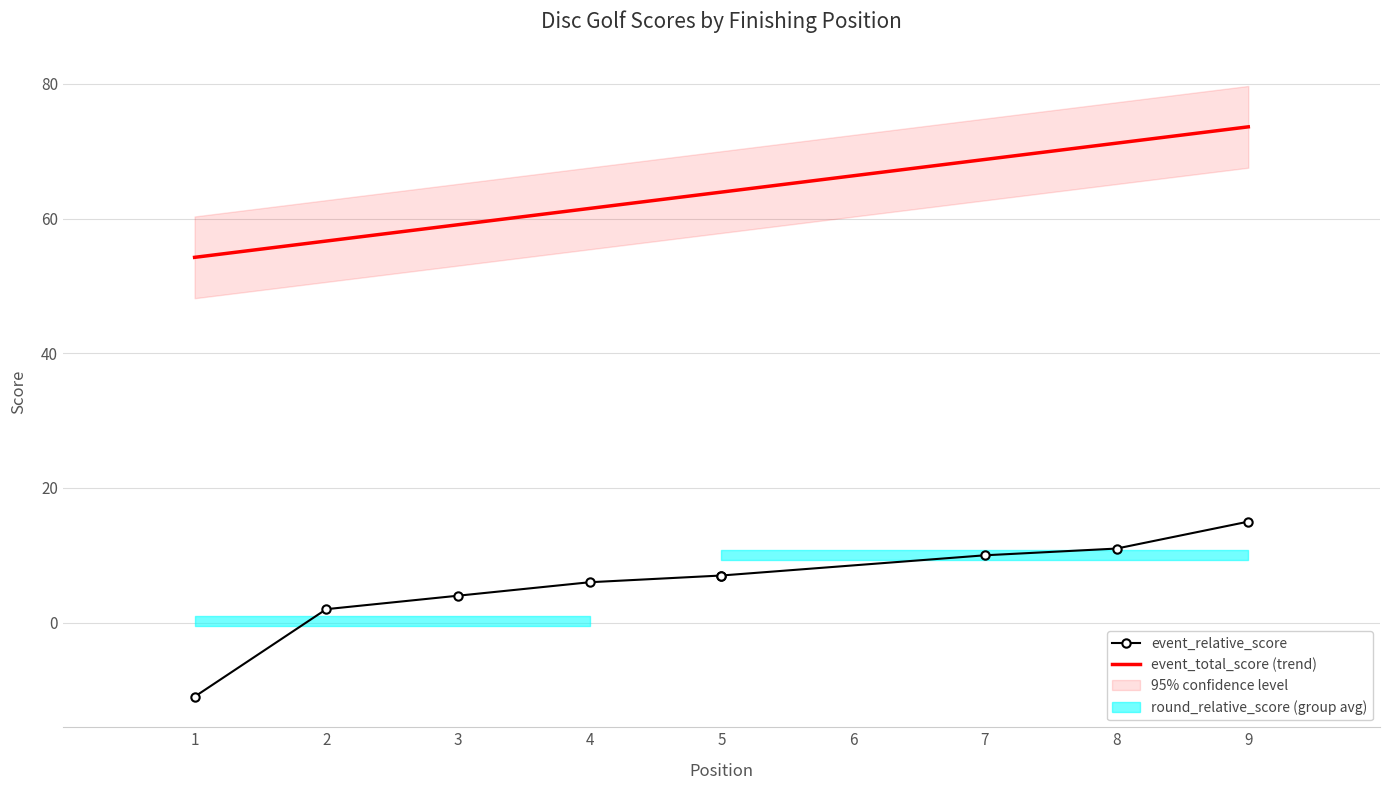

At how many categories does at least one series exceed 40?

9